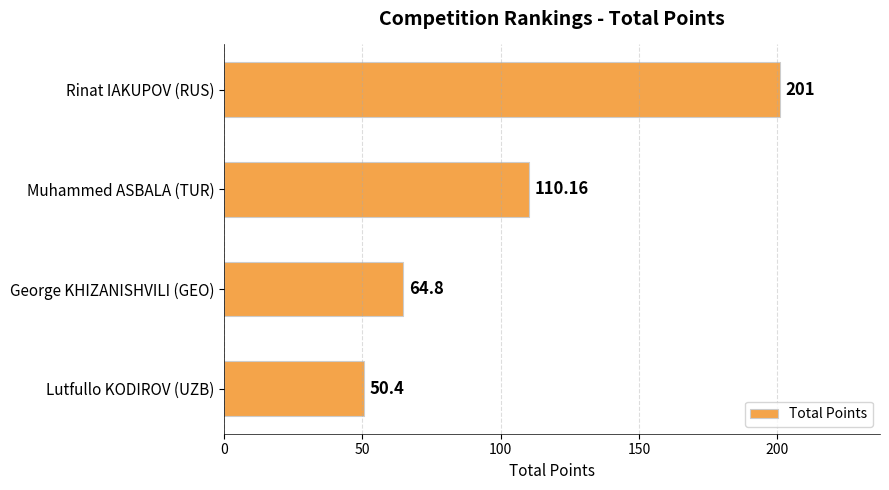

Between Lutfullo KODIROV (UZB) and Muhammed ASBALA (TUR), which is larger?

Muhammed ASBALA (TUR)